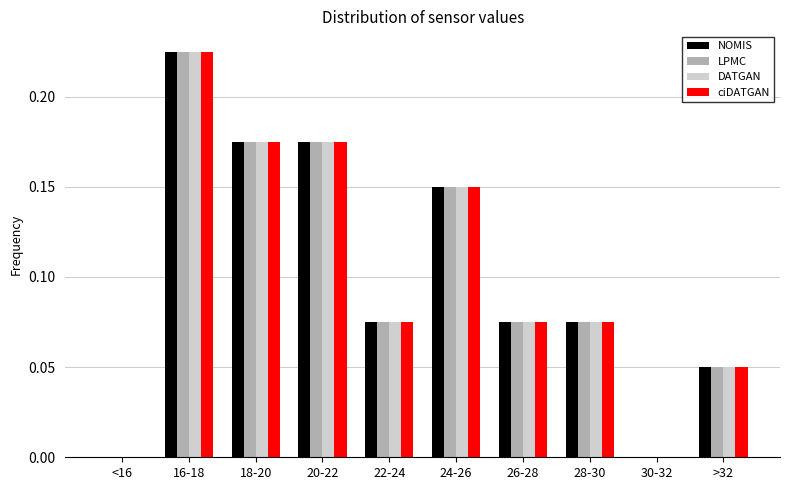

What is the sum of all NOMIS values?

1.0